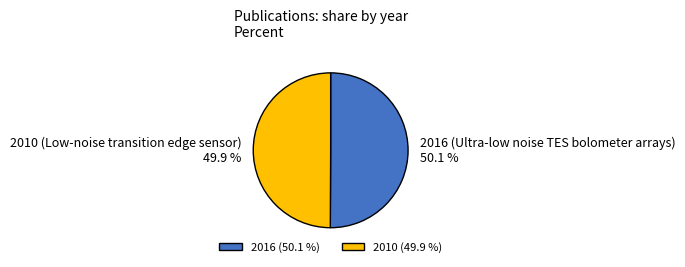

To the nearest percent, what is the average slice percentage?

50%